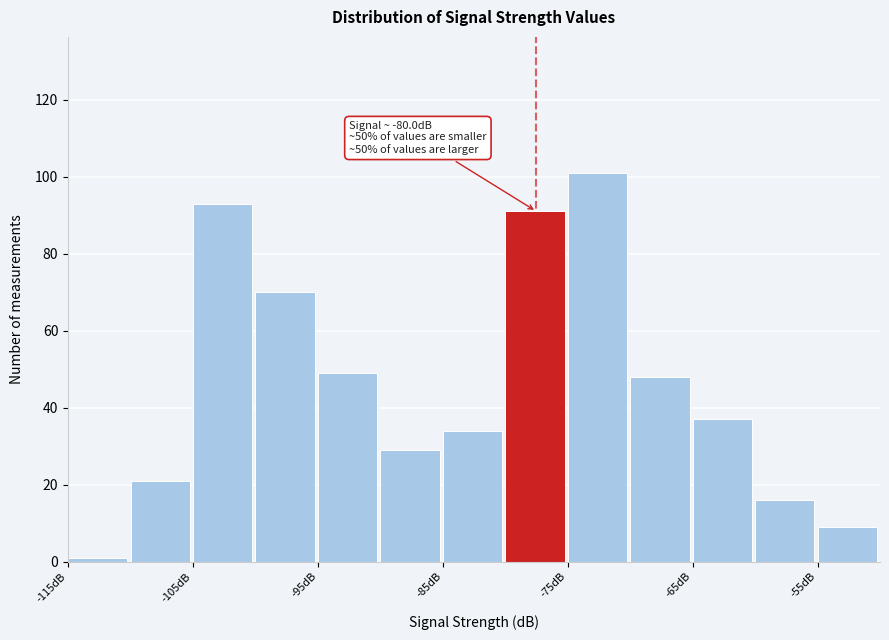

Which range on the x-axis has the tallest bar?

-75 to -70